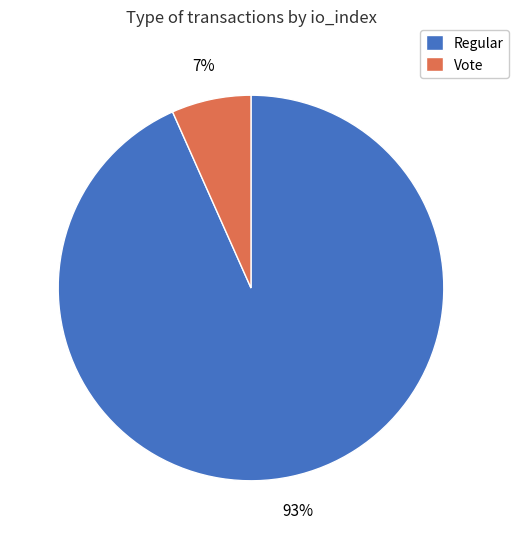

Is it true that Regular is 82% of the pie?

False